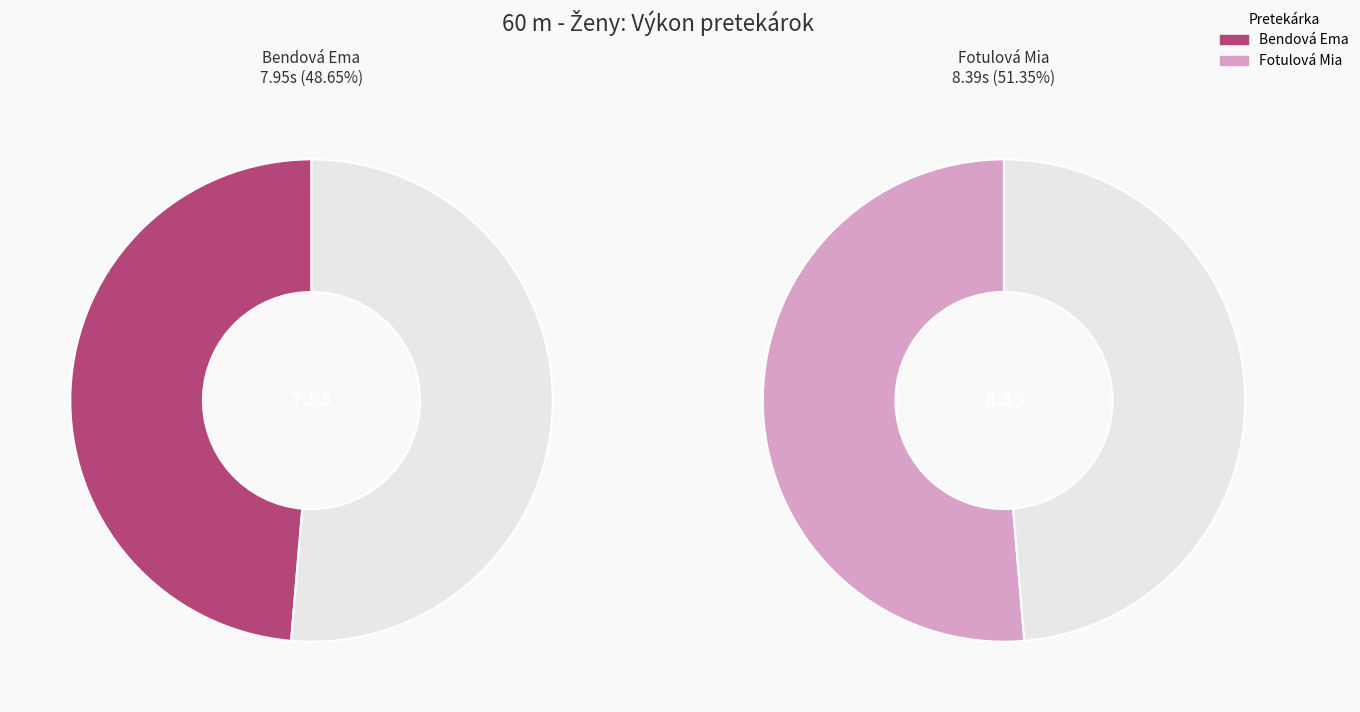

Is it true that Bendová Ema is 43% of the pie?

False